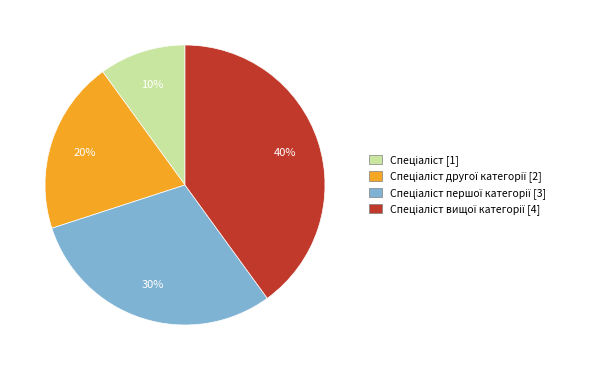

How many segments does this pie chart have?

4